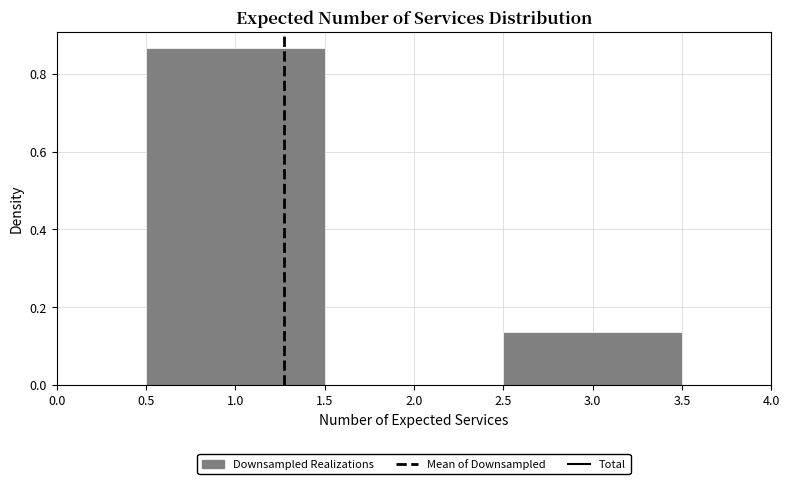

Reading left to right, transcribe this chart: for each bar, give the range it covers on the x-axis and its height. The values are not printed on the chart, so give them approximately, as read against the axis.

0.5 to 1.5: 0.86
1.5 to 2.5: 0
2.5 to 3.5: 0.14